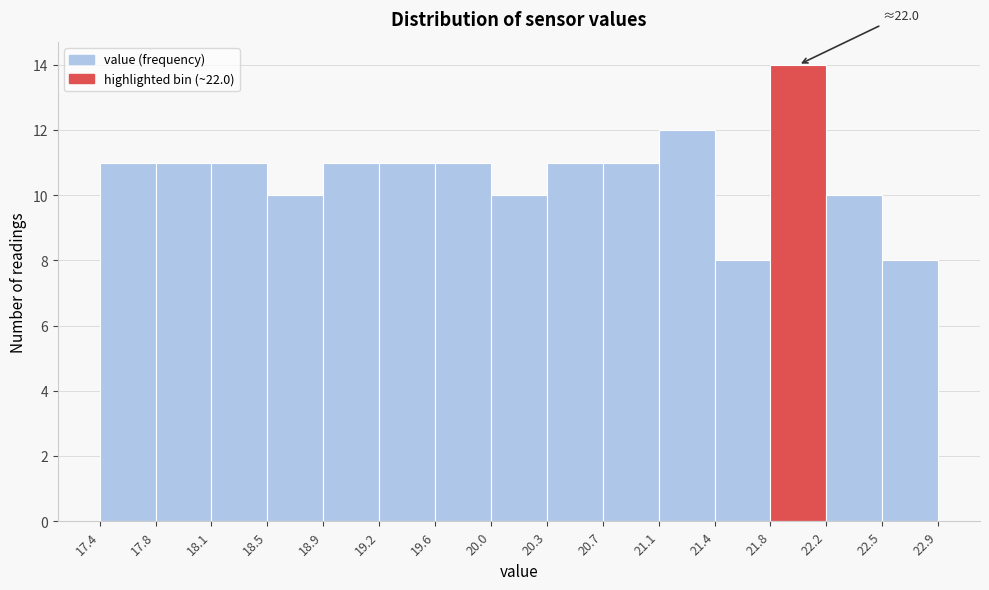

Which range on the x-axis has the tallest bar?

21.8 to 22.2